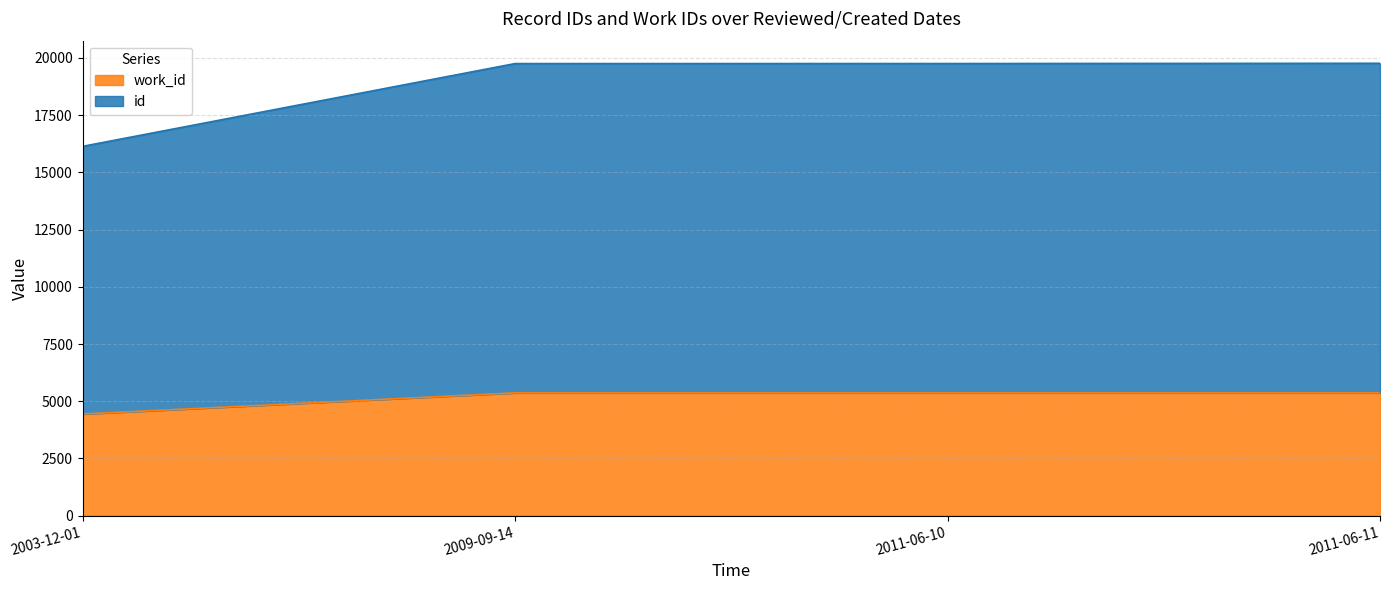

What are all the series names shown in the legend?

work_id, id